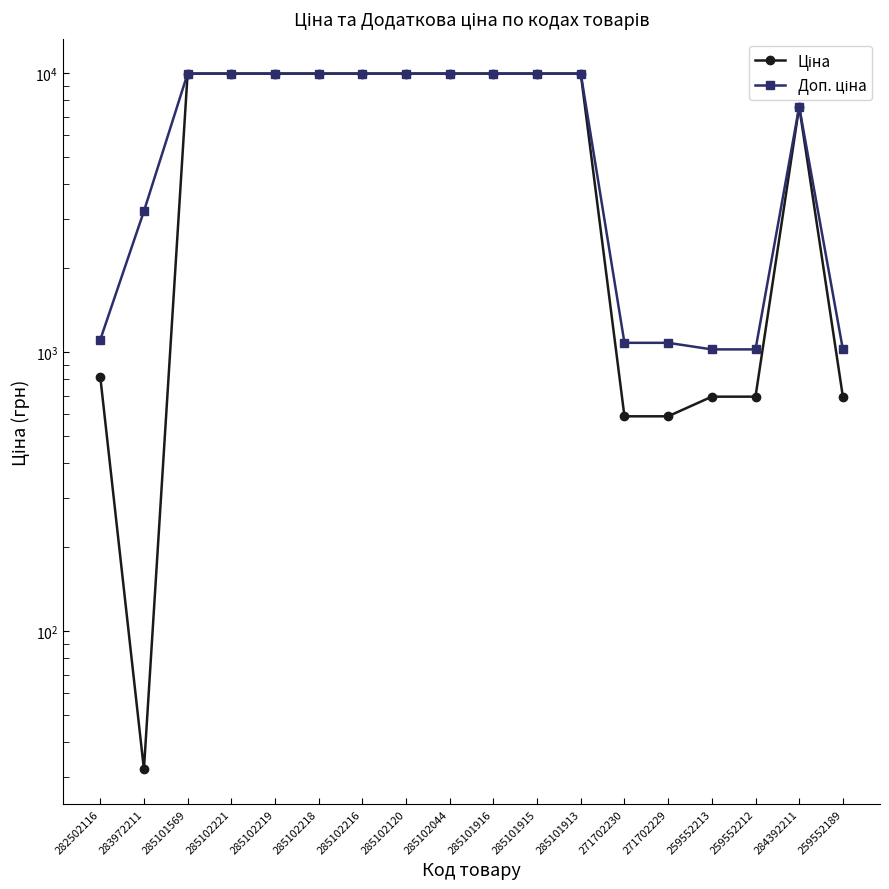

What is the sum of the Доп. ціна values at 259552189 and 284392211?

8621.2